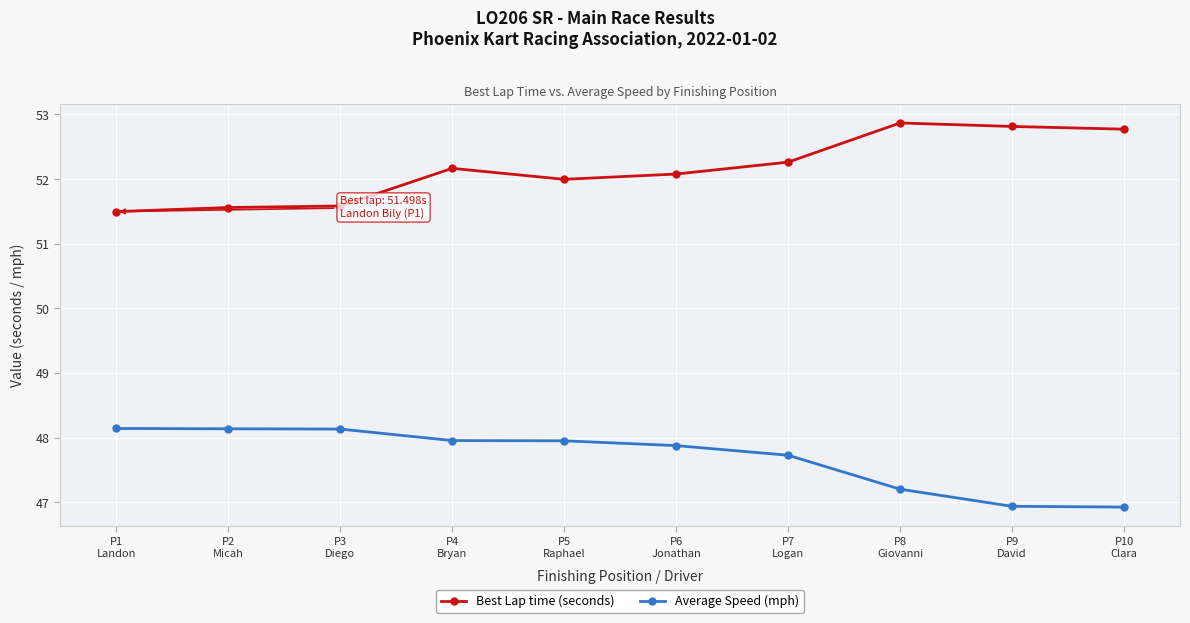

Which series has the largest total across all categories?

Best Lap time (seconds)